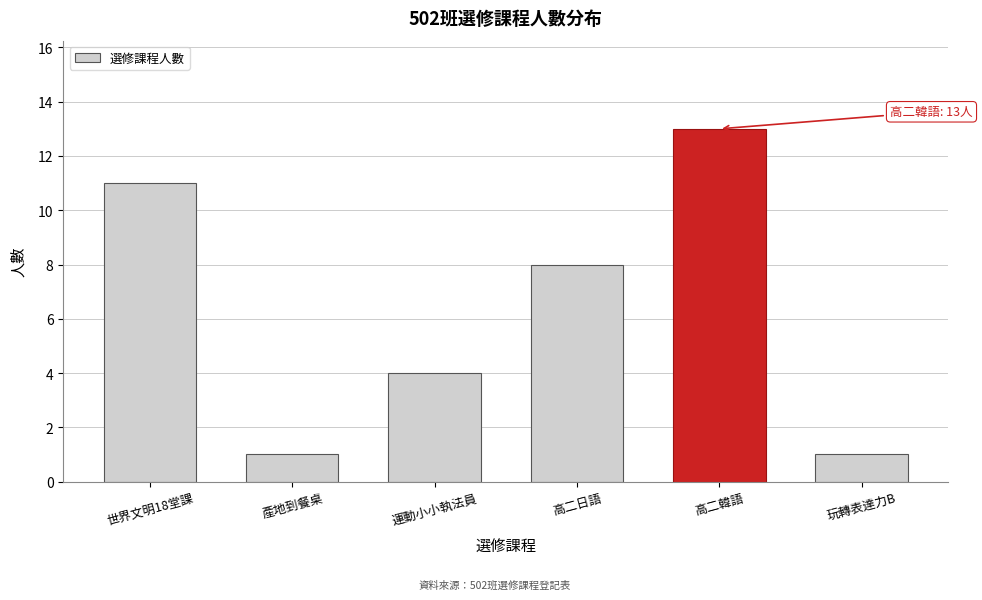

Reading left to right, what are all the values shown in this chart?

世界文明18堂課=11	產地到餐桌=1	運動小小執法員=4	高二日語=8	高二韓語=13	玩轉表達力B=1